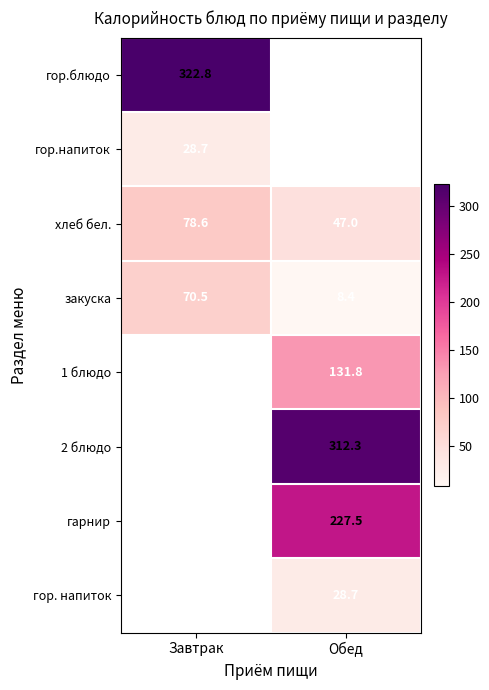

At which label does закуска reach its minimum?

Обед